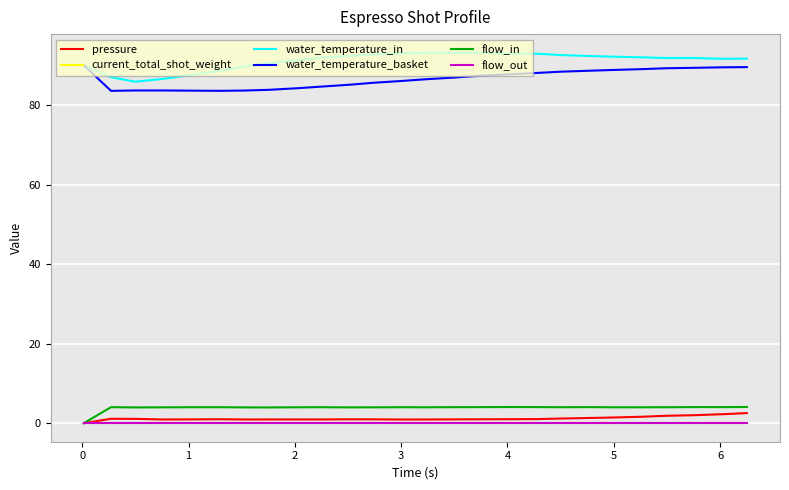

True or false: water_temperature_basket and water_temperature_in cross at least once.

False